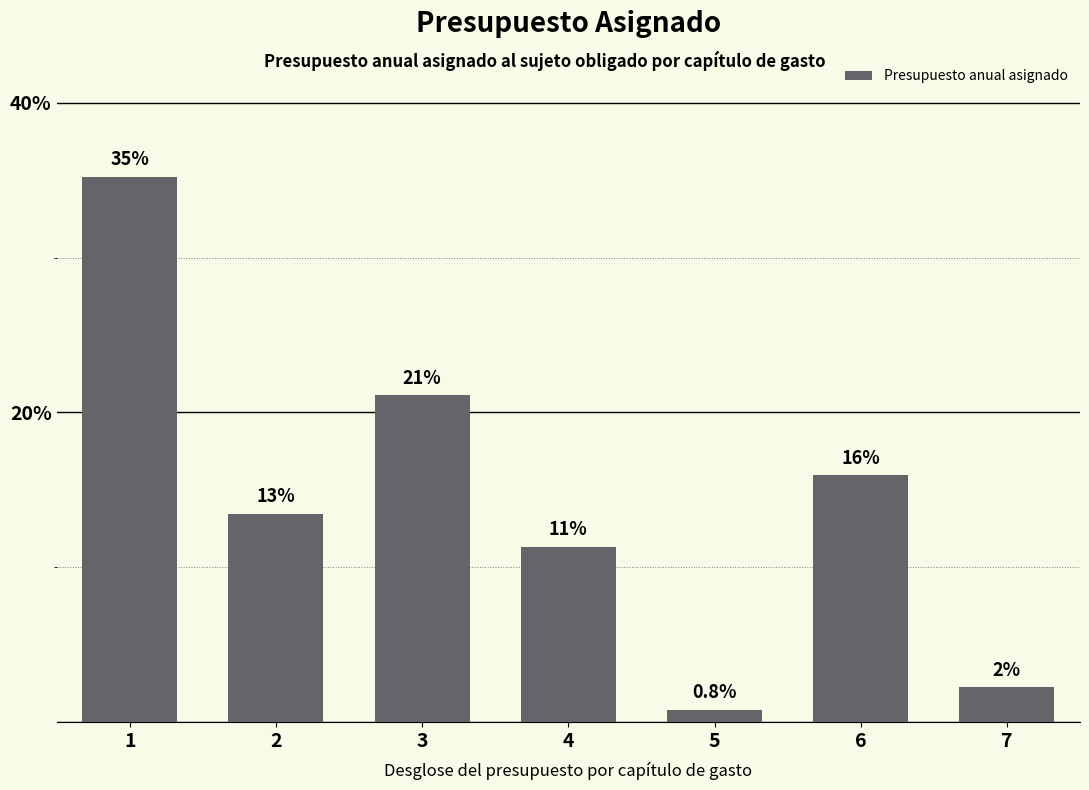

How many bars are there in total?

7